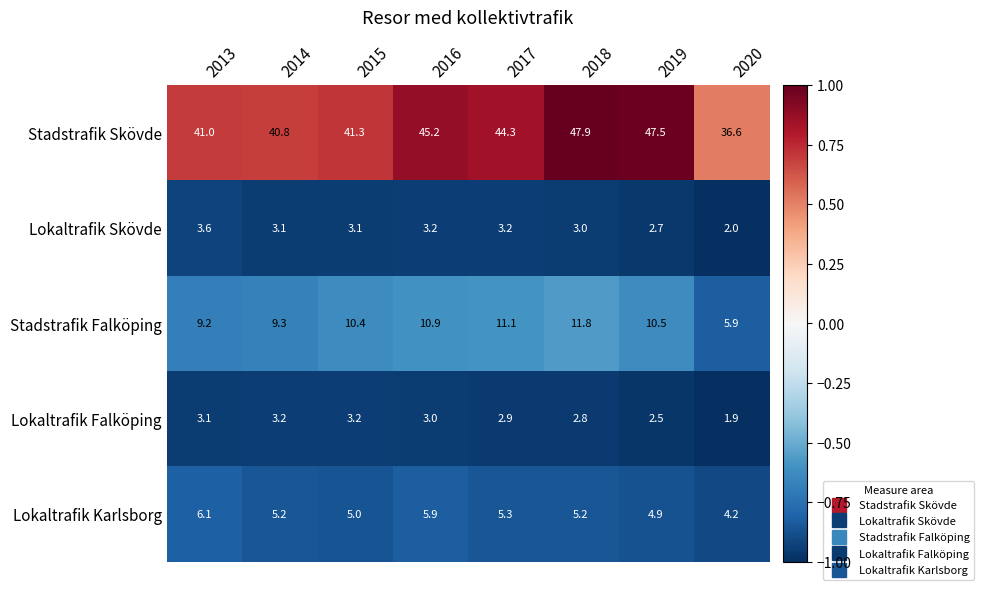

Which series has the largest total across all categories?

Stadstrafik Skövde